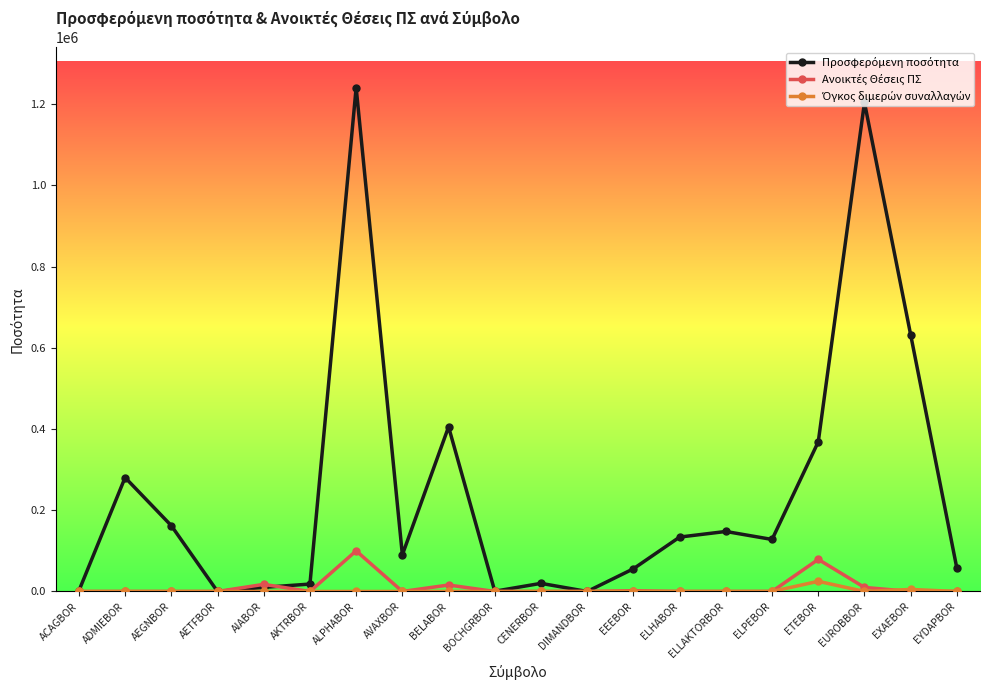

What is the label of the 18th point from the right?

AEGNBOR